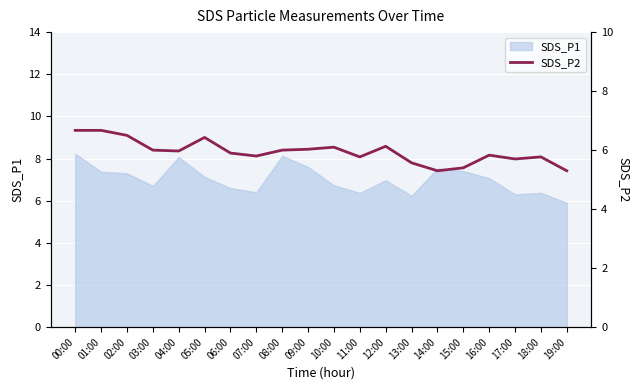

How many lines are shown in the chart?

1